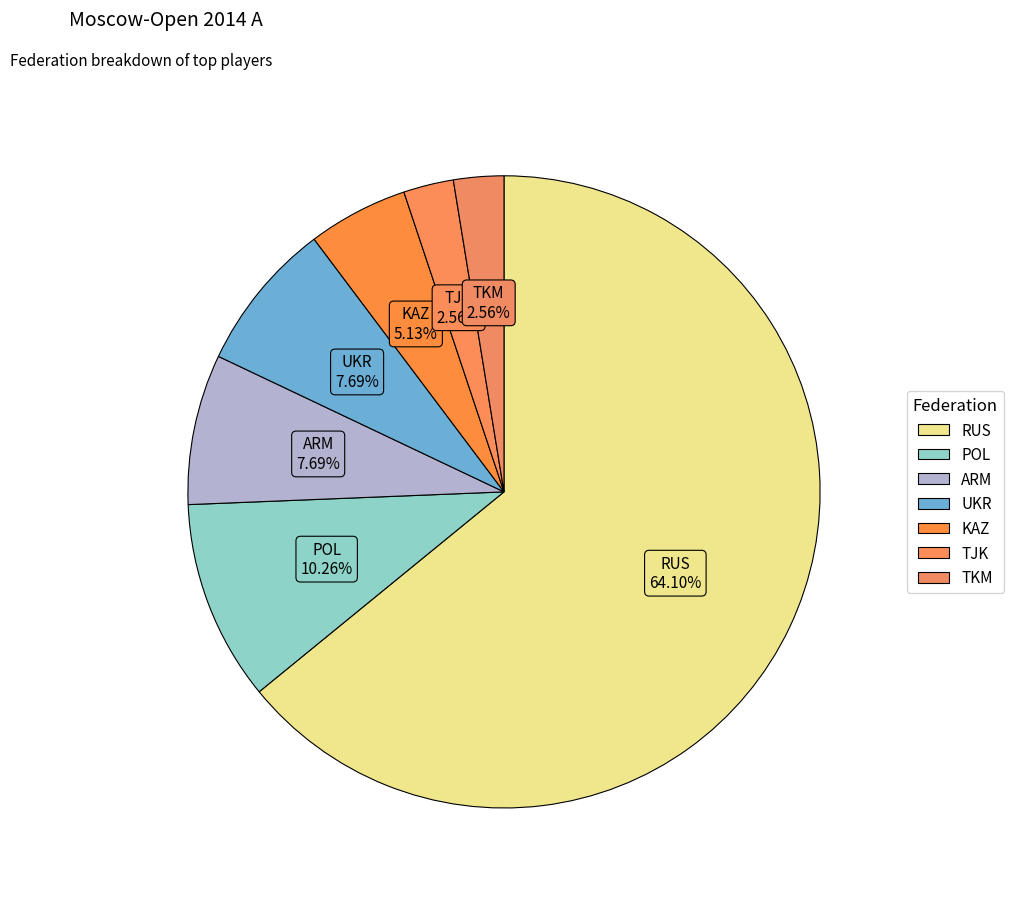

Is it true that UKR is 14% of the pie?

False